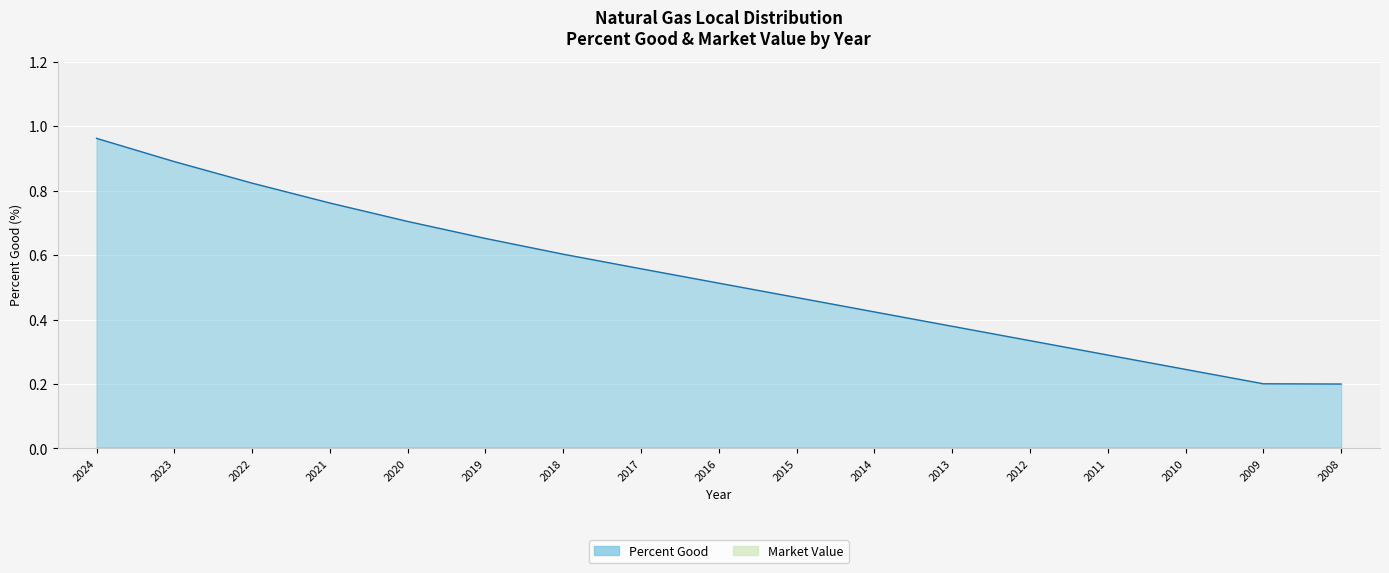

What is the sum of the values at 2023 and 2008?

1.1